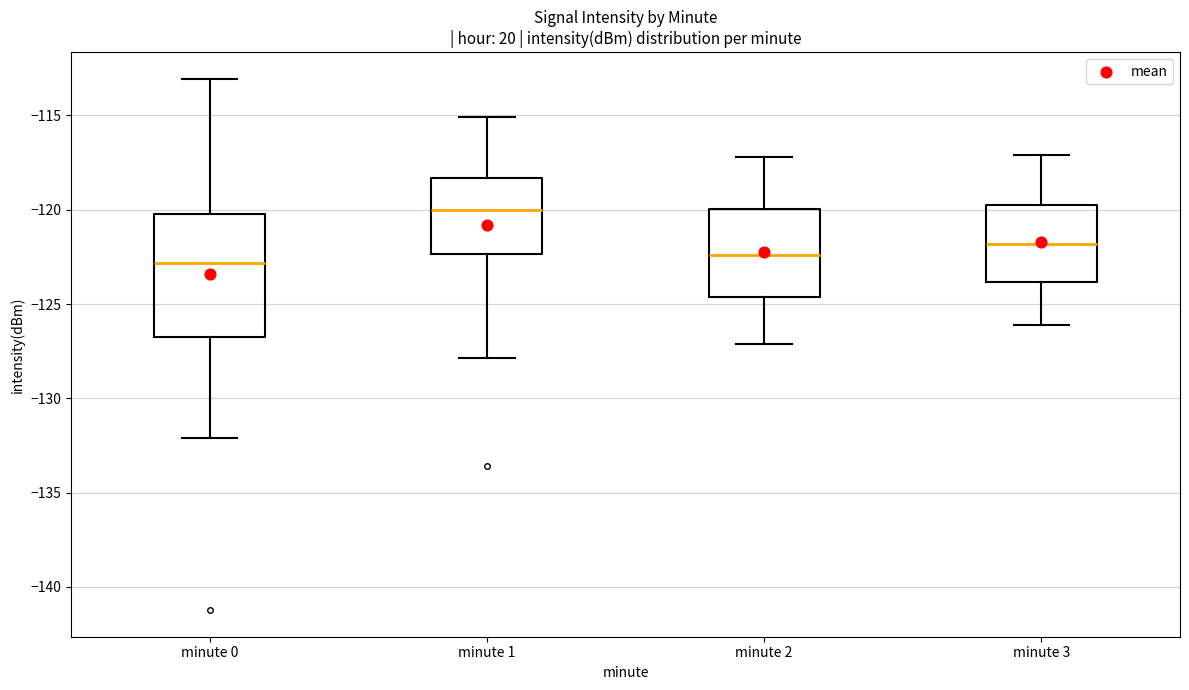

Which box is the tallest, from its lower edge to its upper edge?

minute 0